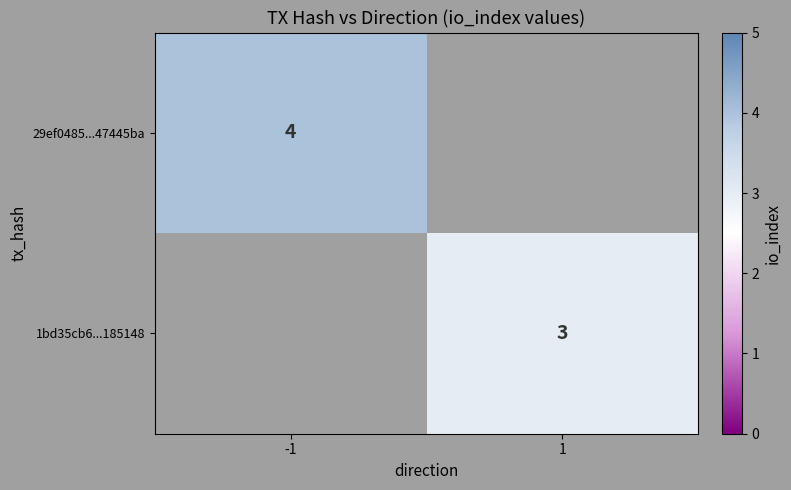

The 1bd35cb6...185148 series shows 3 at 1. True or false?

True